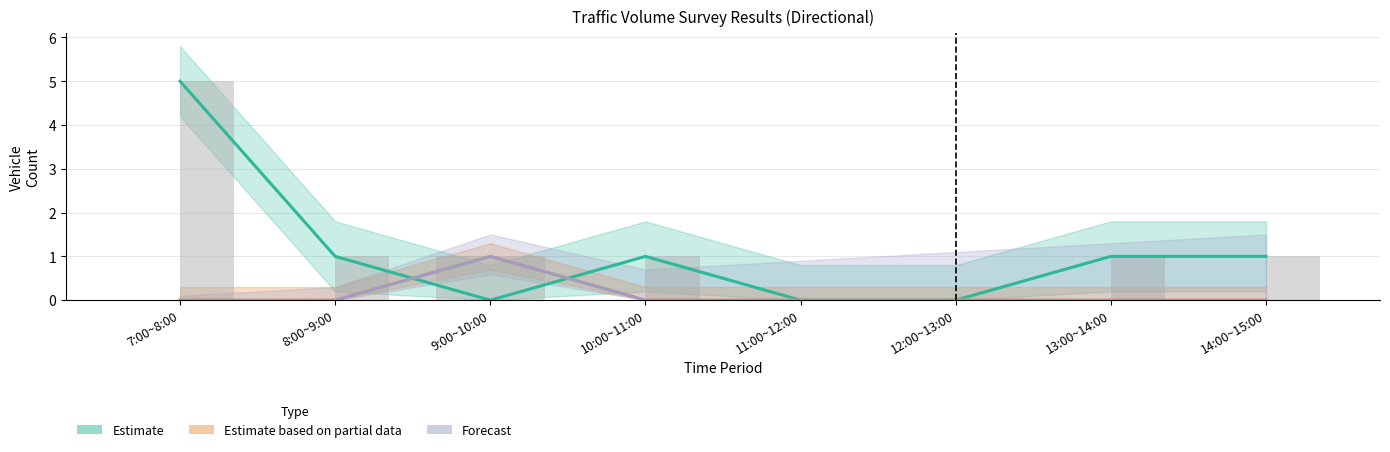

What is the label of the 5th bar from the left?

11:00~12:00